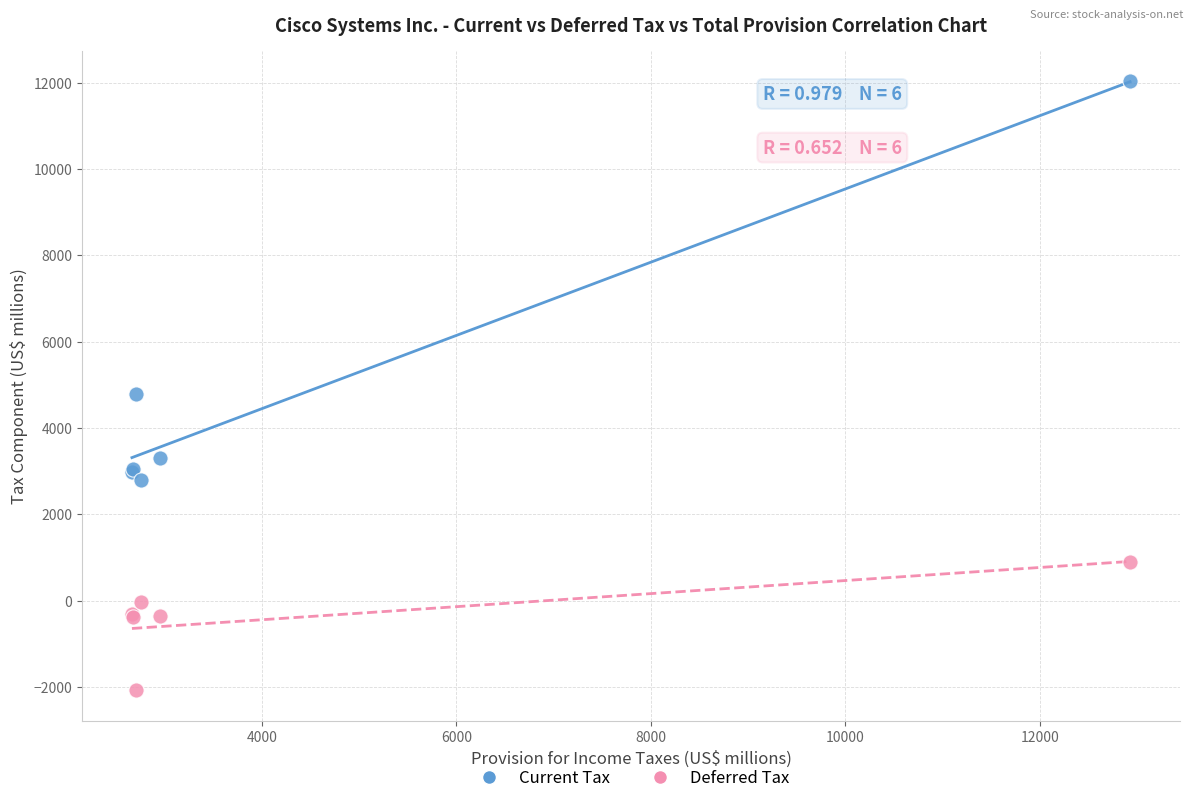

Across all series, what Y value is closest to 4972?

4789